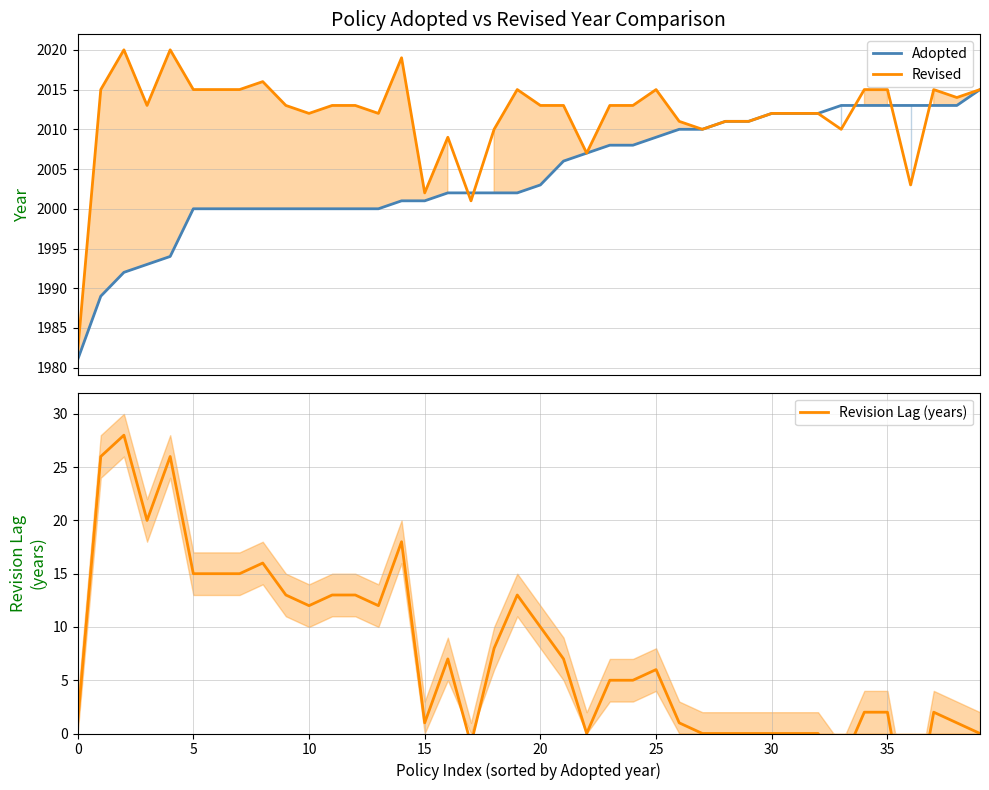

Is this an area chart (filled region under the line)?

No